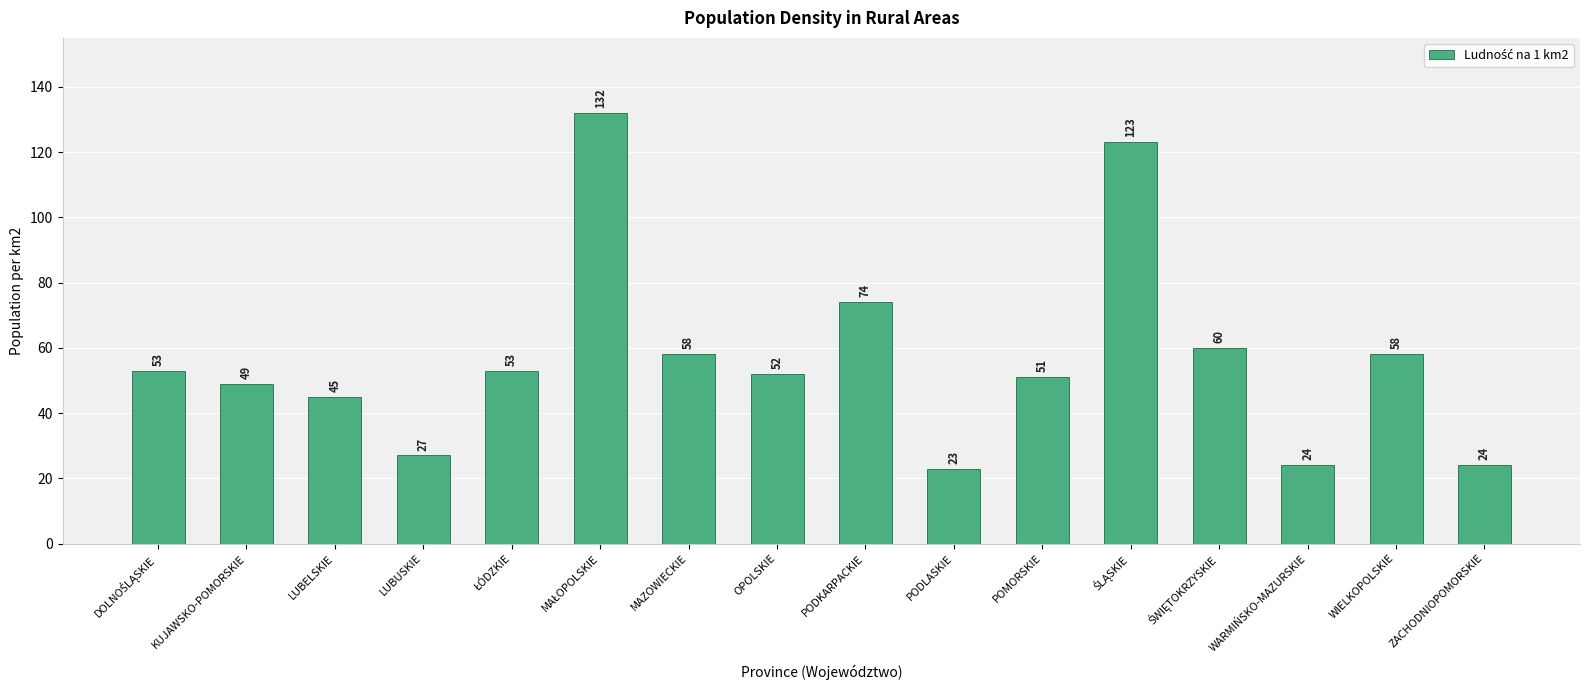

True or false: the data shows 27 at LUBUSKIE.

True